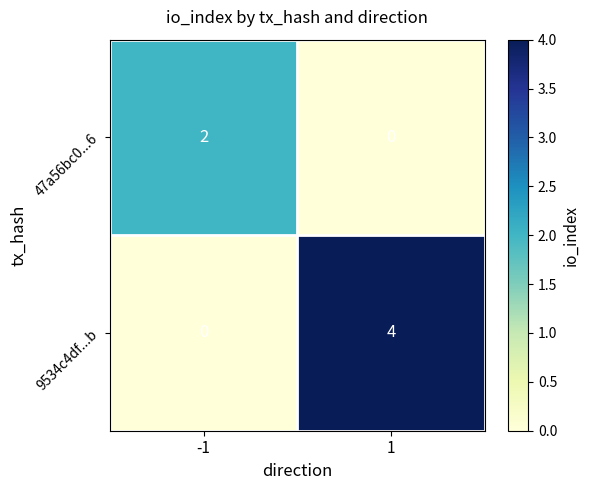

Reading left to right, extract all data points from this chart.

47a56bc0...6: 2	0
9534c4df...b: 0	4